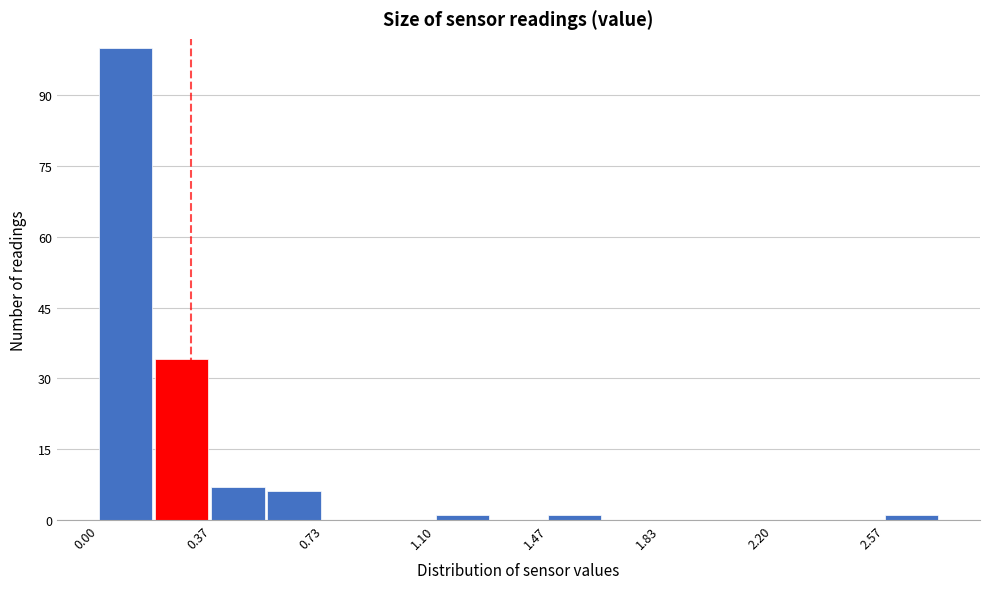

Read against the x-axis, roughly where is the centre of the tallest bar?

0.10